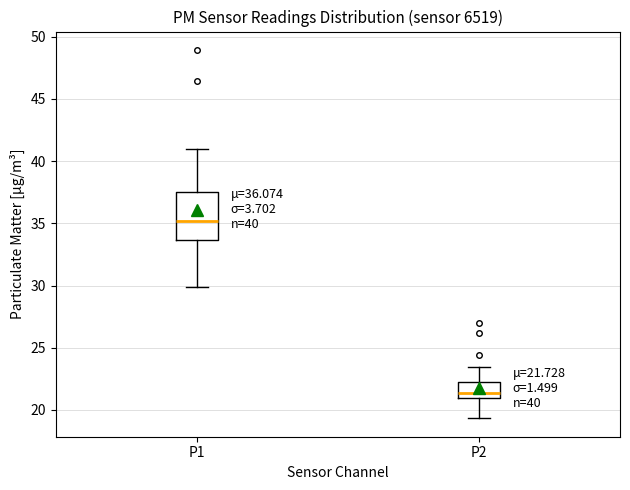

Comparing the boxes themselves (not the whiskers), which one is the tallest?

P1